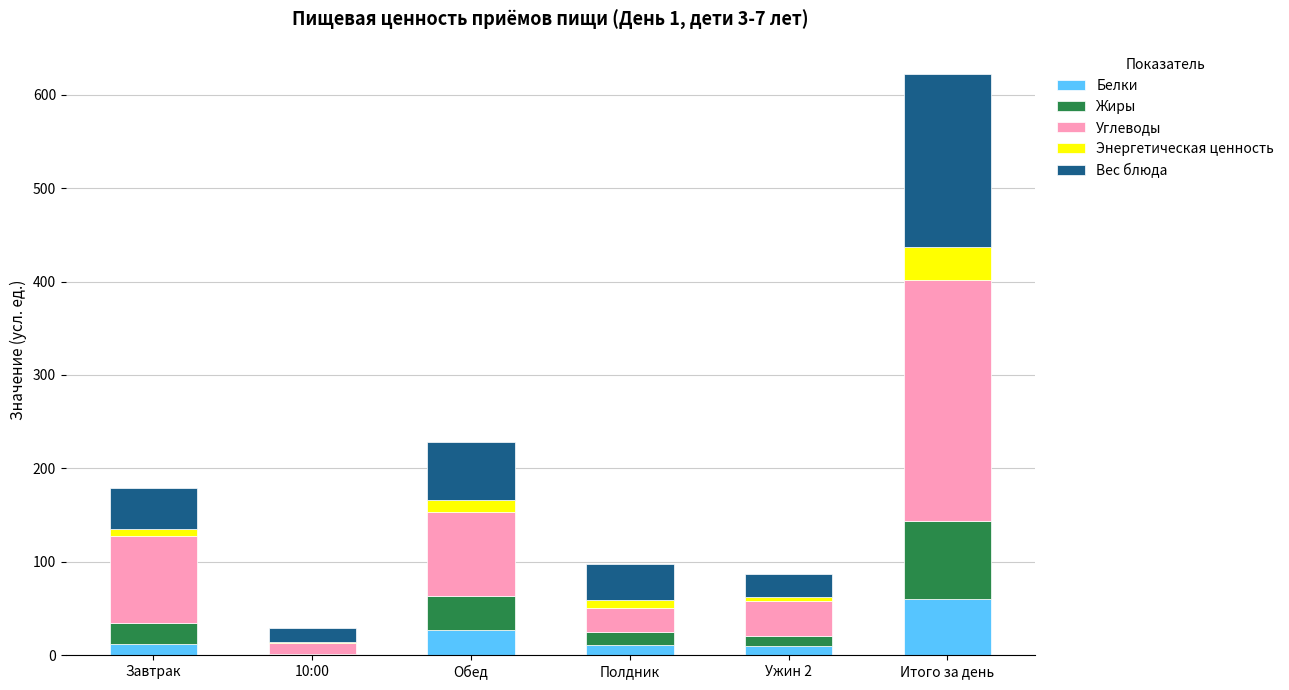

What is the total value across all series at Обед?

228.6